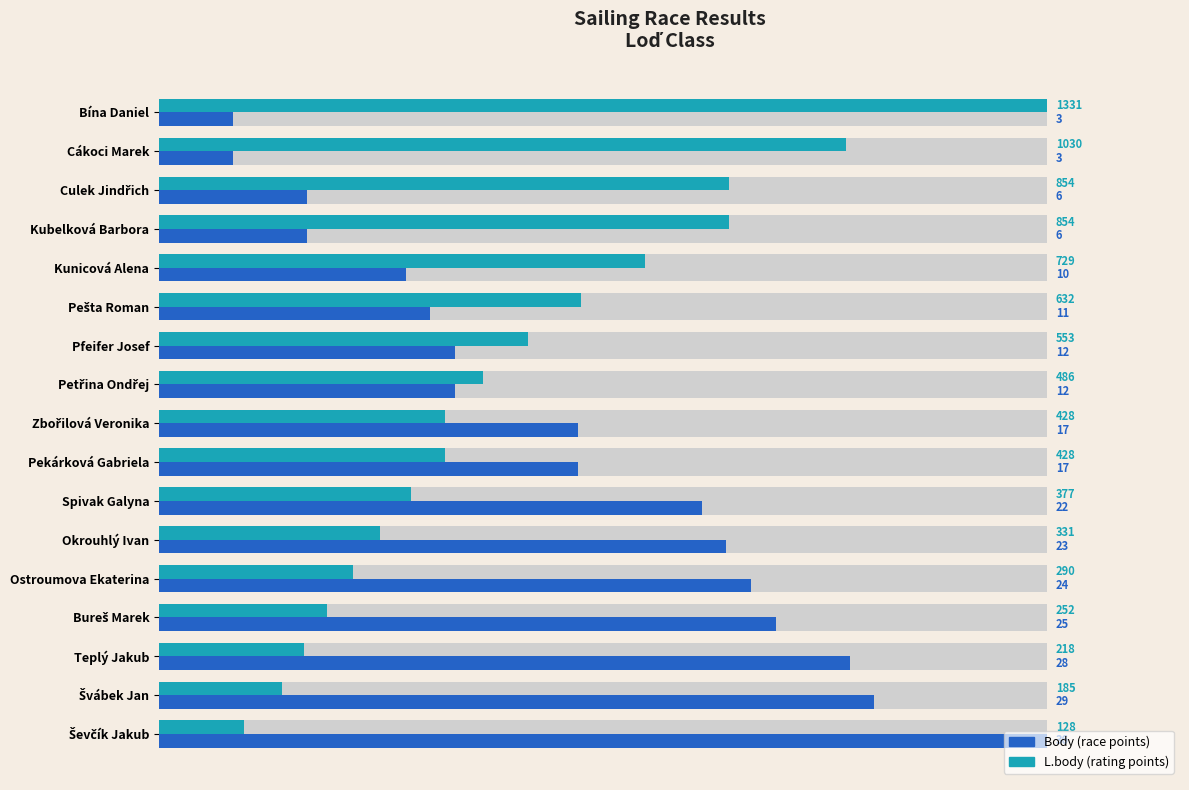

What position from the left is Okrouhlý Ivan?

12